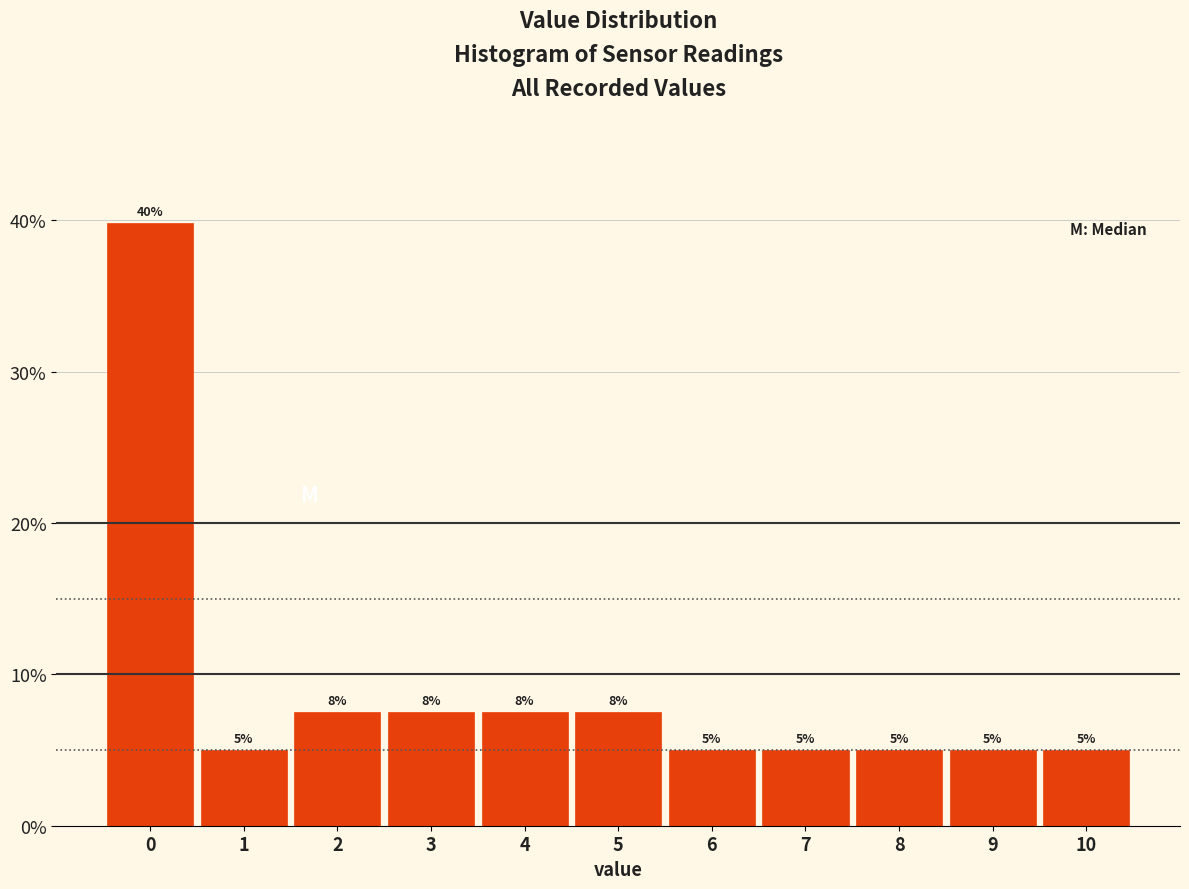

What is the approximate value at 4?

7.5